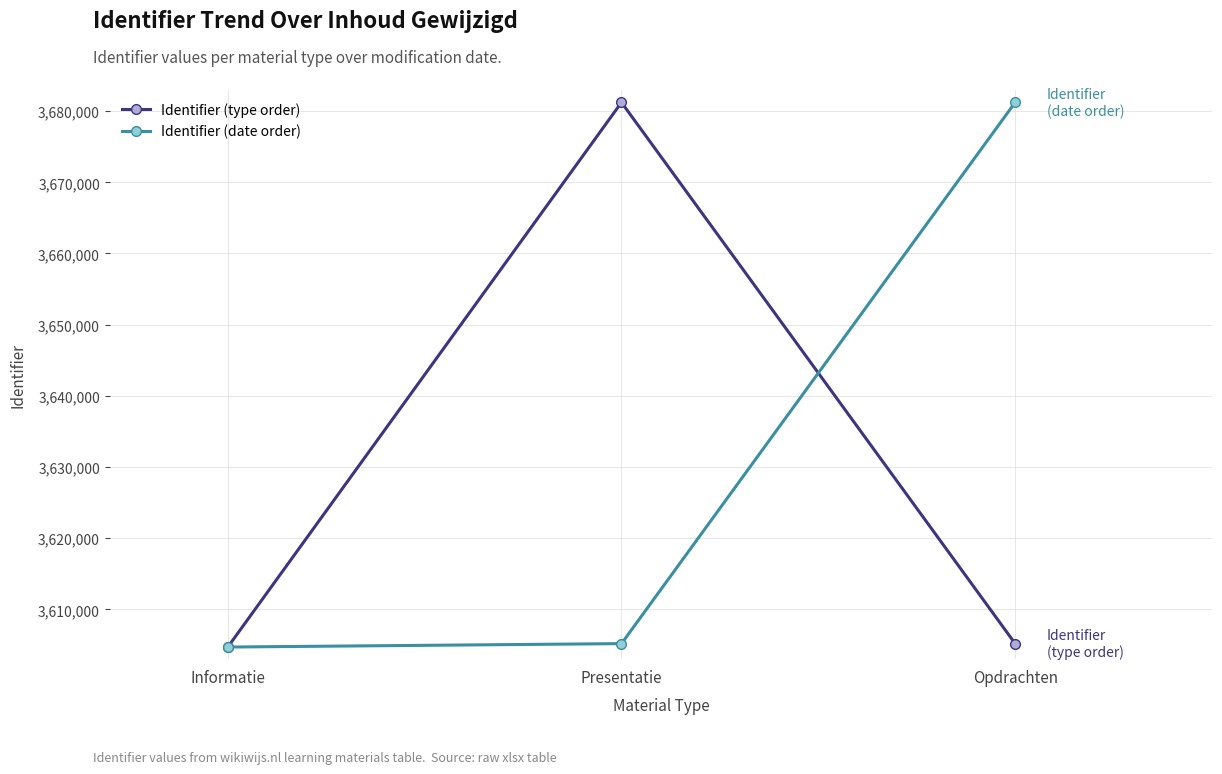

What is the greatest value displayed?

3681230